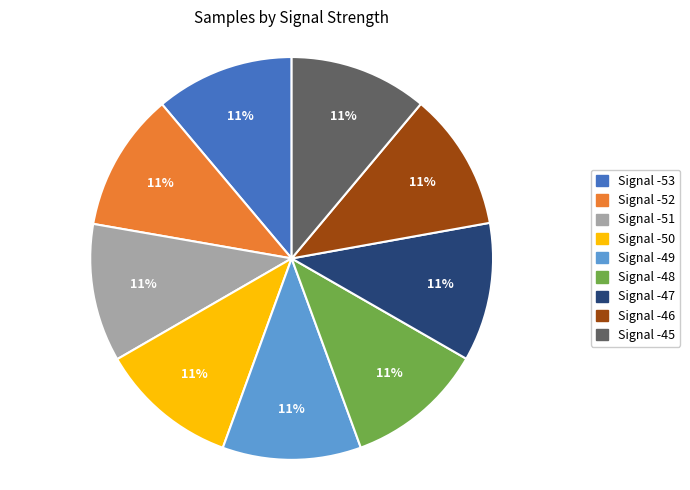

Combined, do Signal -48 and Signal -53 account for over 50%?

No